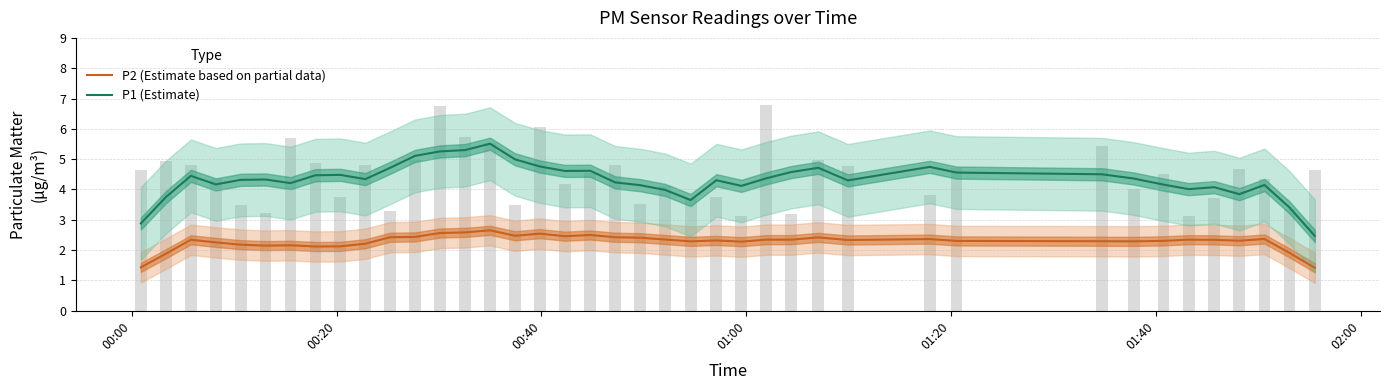

How many data points in P2 (Estimate based on partial data) are above 2?

36